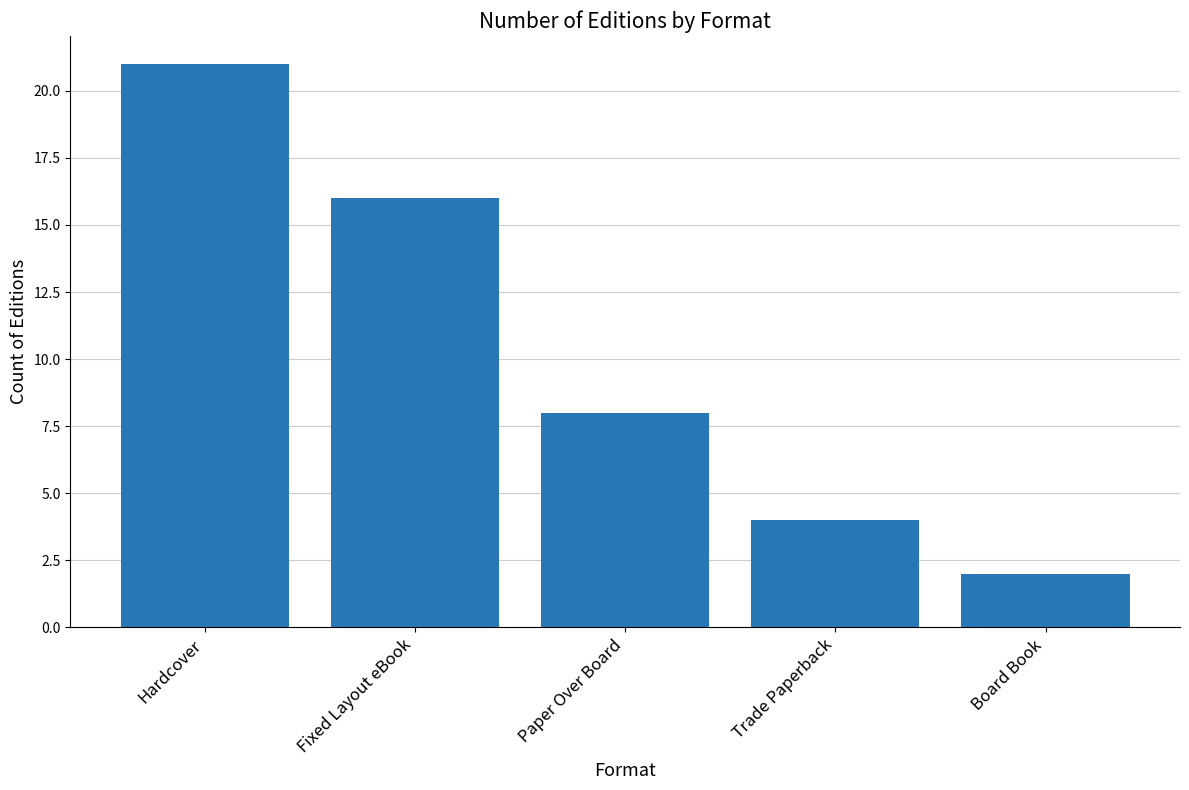

How many values are between 4 and 16?

3